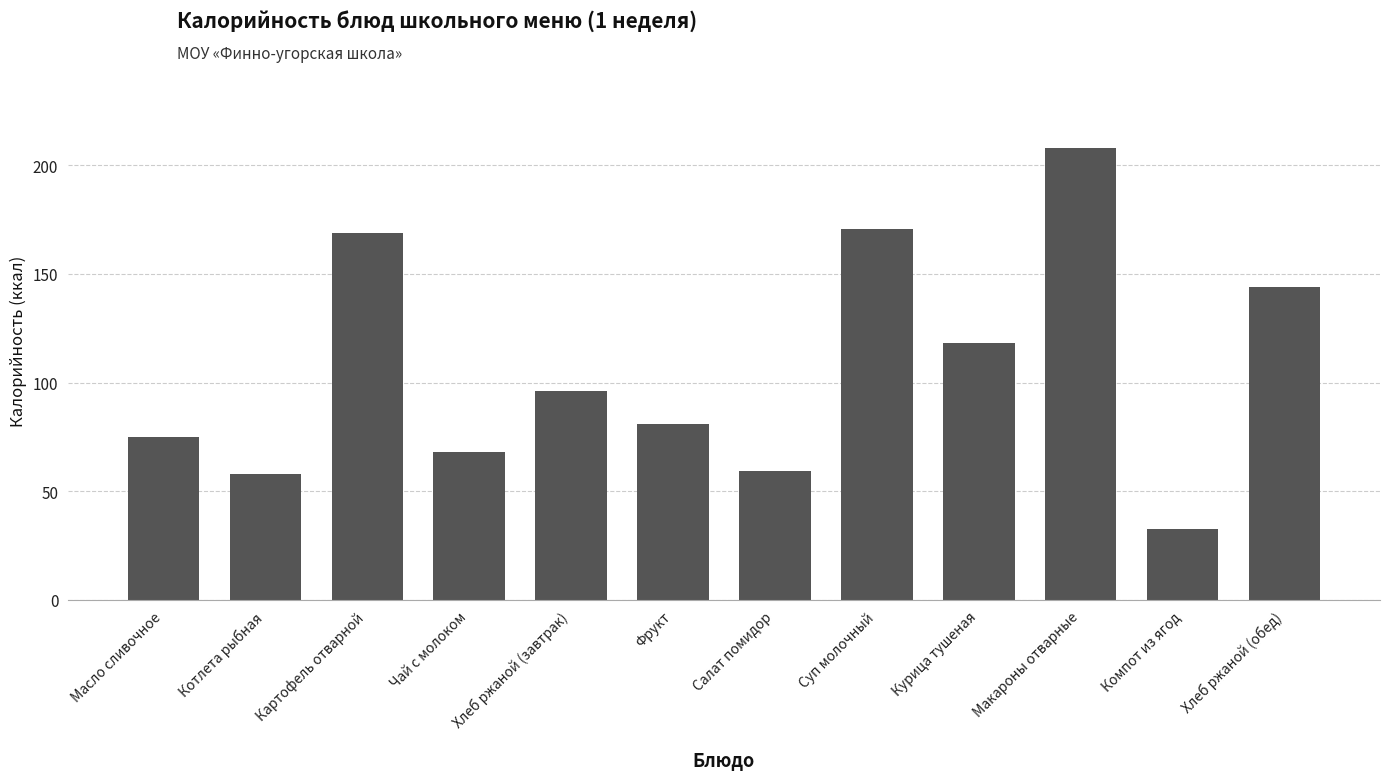

The value at Котлета рыбная is 58.0. True or false?

True